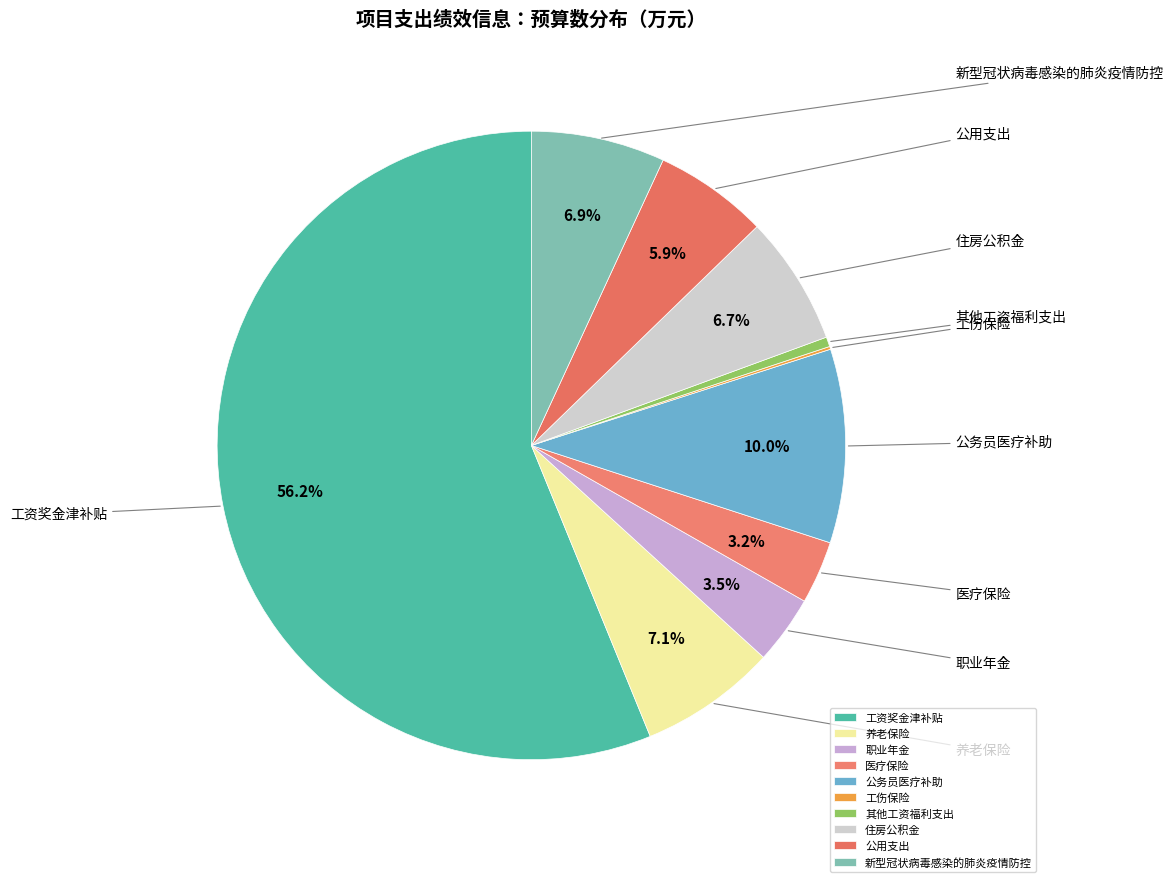

Combined, what portion of the pie is 医疗保险 and 工资奖金津补贴?

59.4%